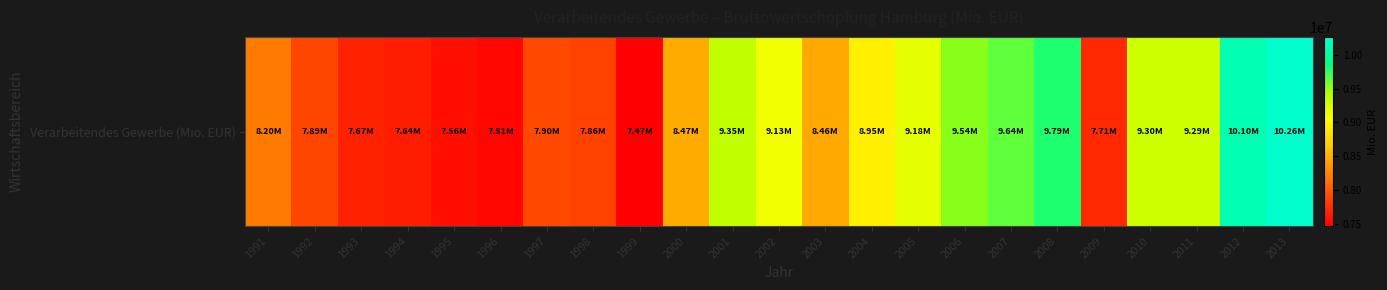

What is the sum of the values at 1998 and 2012?

17960093